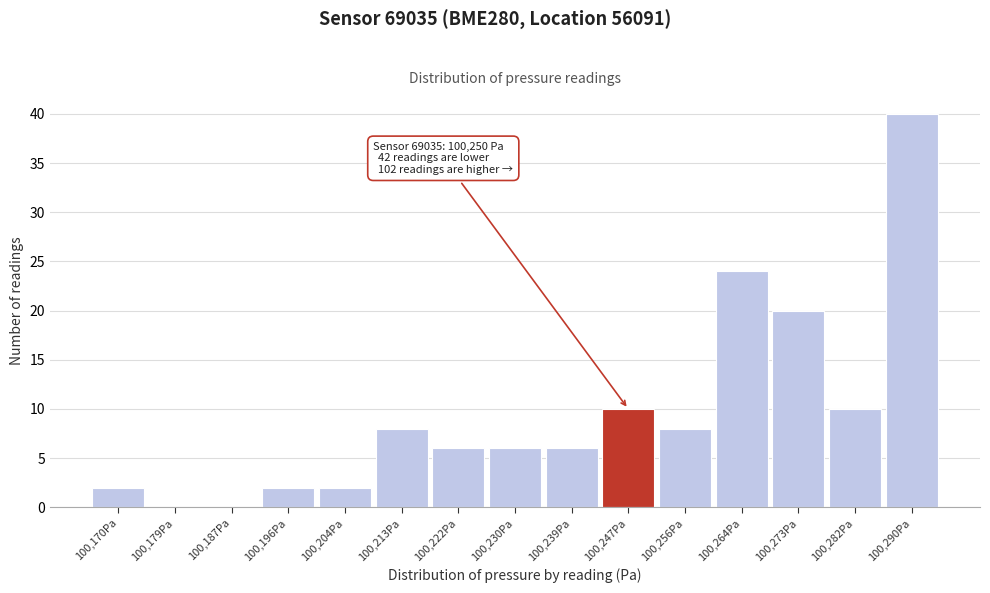

Which range on the x-axis has the tallest bar?

100286 to 100295